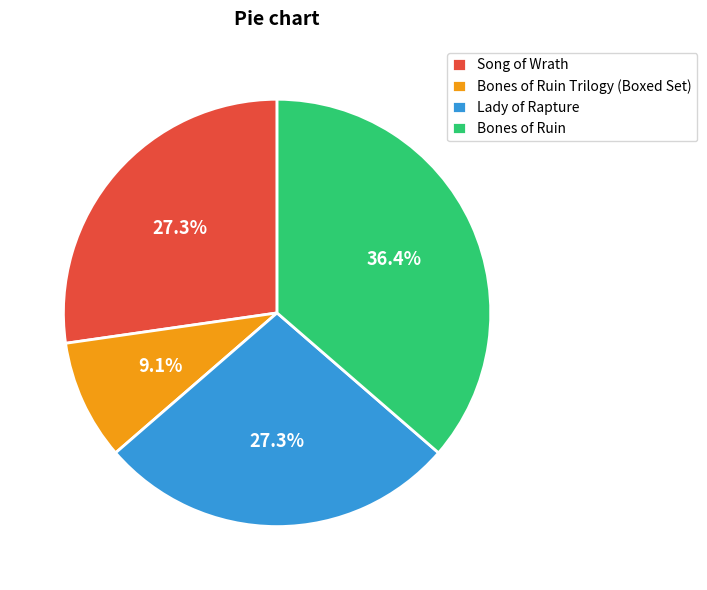

How many slices are in this pie chart?

4